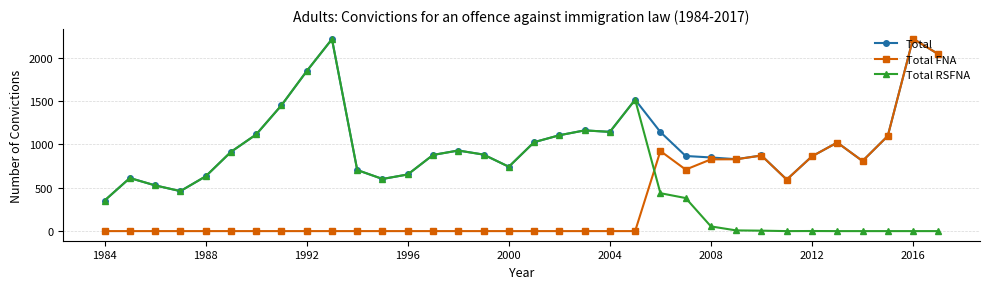

Rank the series by their average value, from highest to lowest.

Total, Total RSFNA, Total FNA